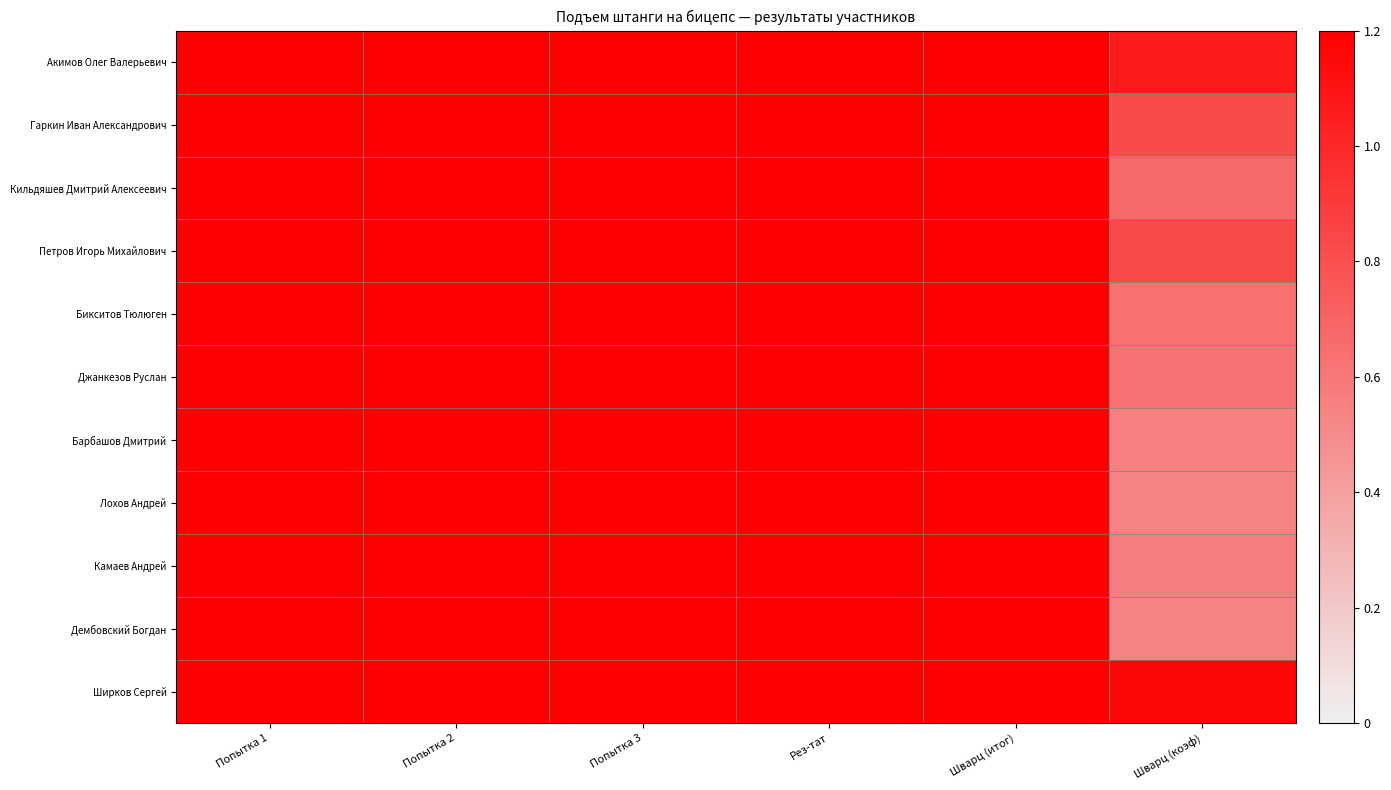

Count the number of data series in this chart.

11